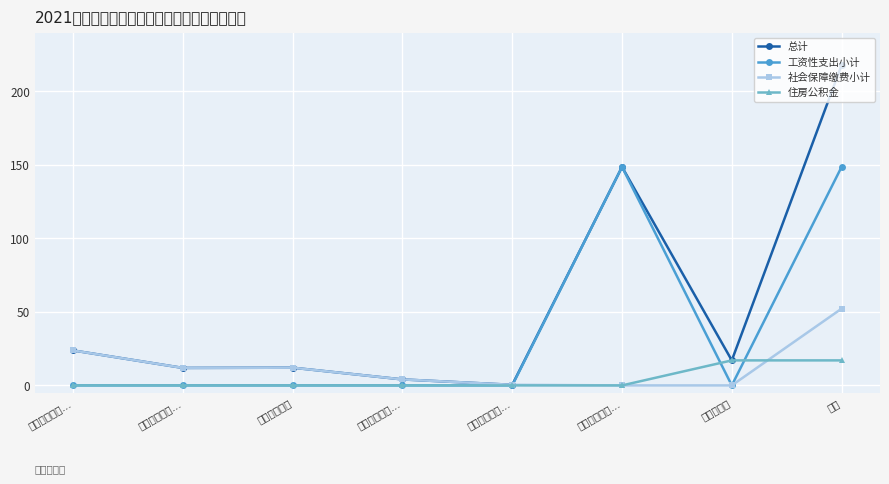

Is it true that 住房公积金 equals 6.9 at 其他行政事业…?

False